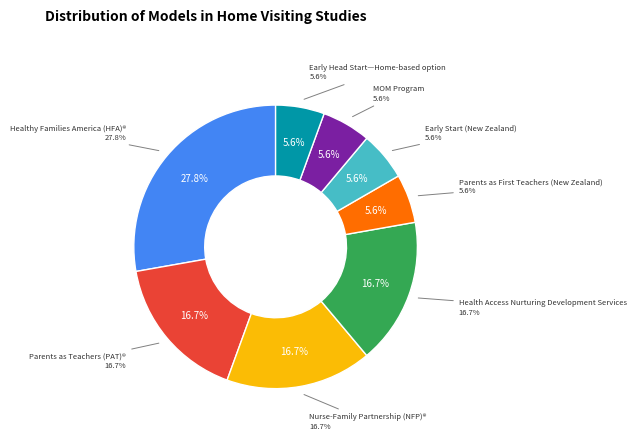

Which category has the biggest portion of the pie?

Healthy Families America (HFA)®